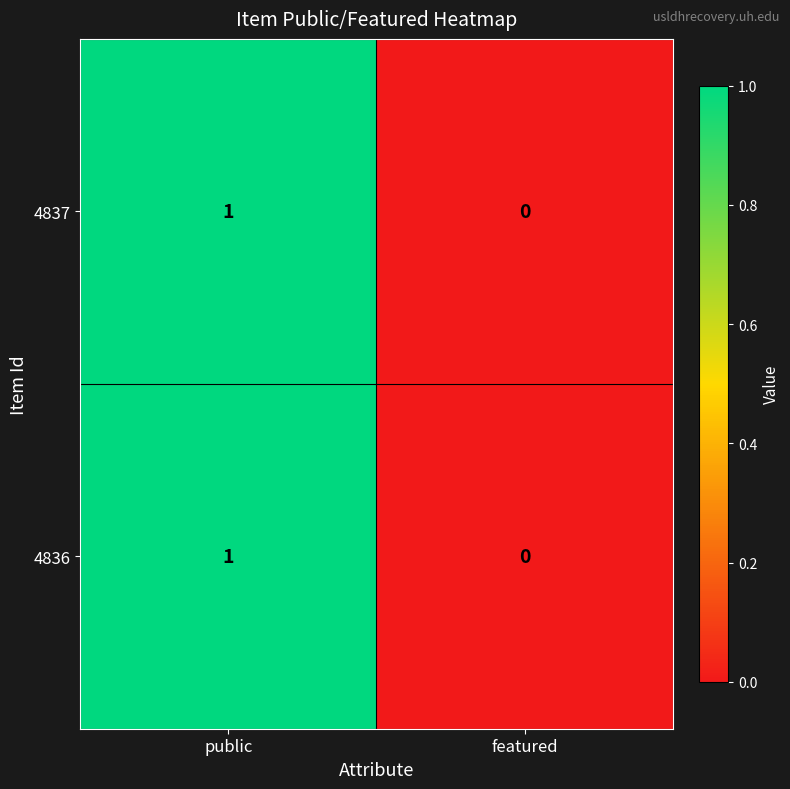

Reading left to right, list all the values displayed in this chart.

4837: 1	0
4836: 1	0